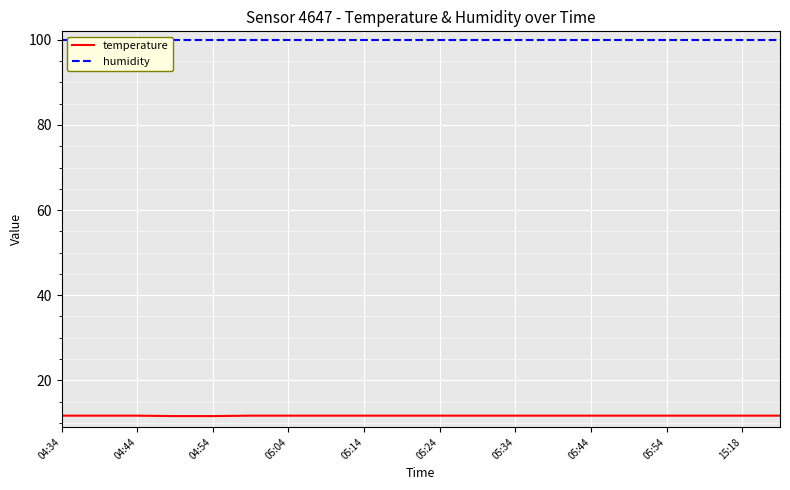

What is the highest value of the humidity series?

99.9